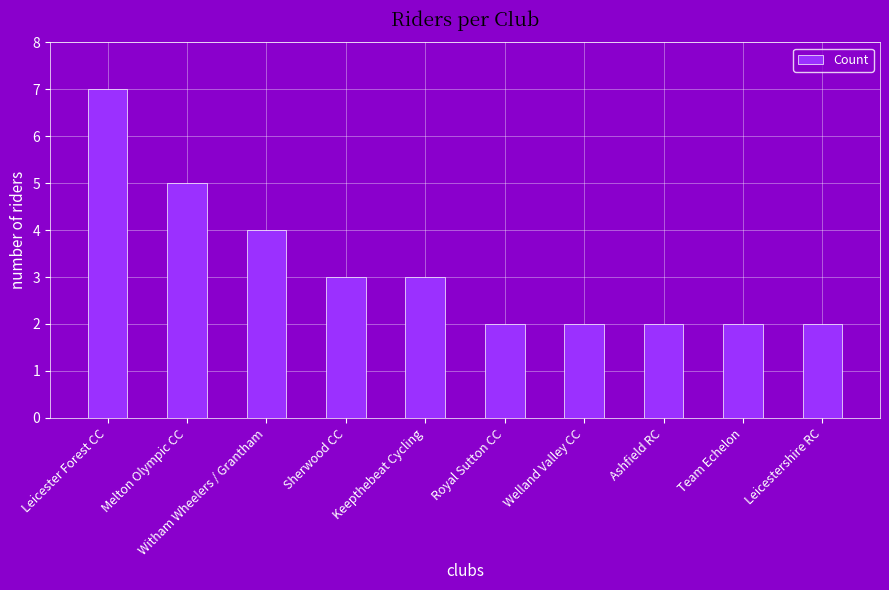

Is it true that the value at Team Echelon is 2?

True